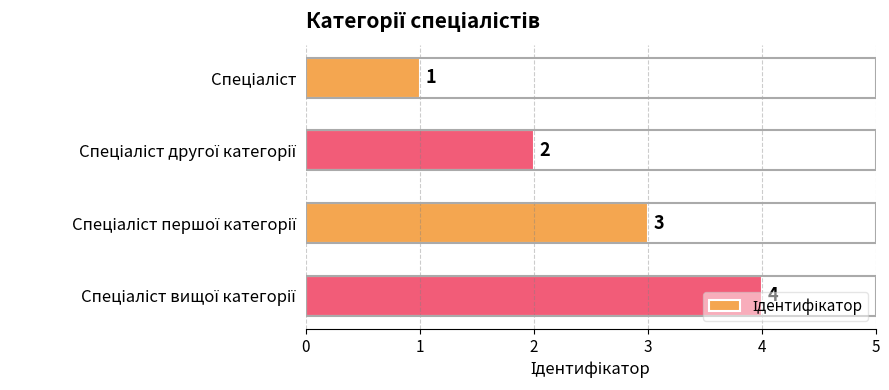

What is the sum of all values?

10